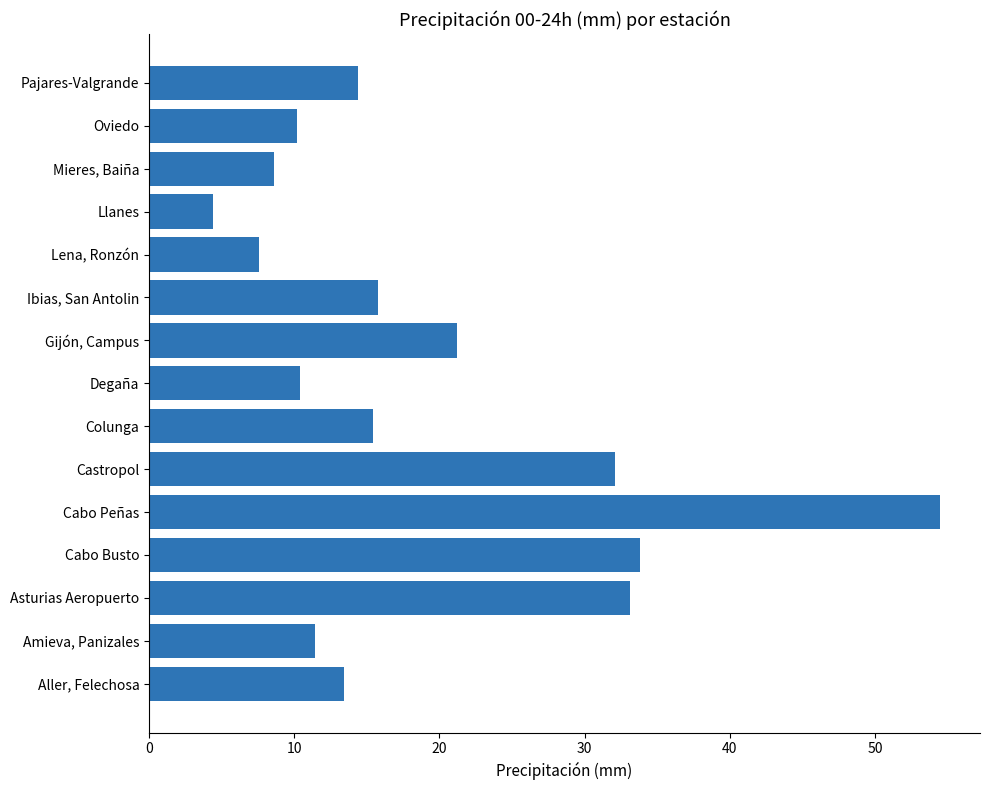

What is the greatest value displayed?

54.5